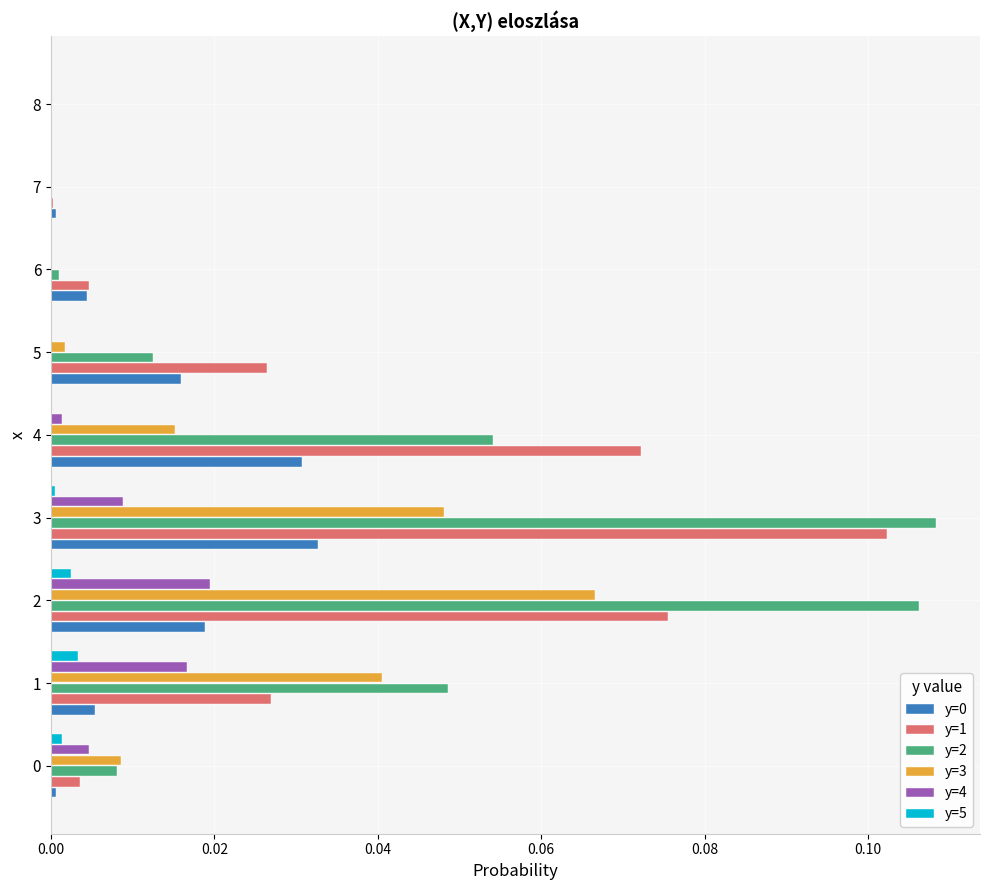

The y=5 series shows 0.0 at 0. True or false?

True